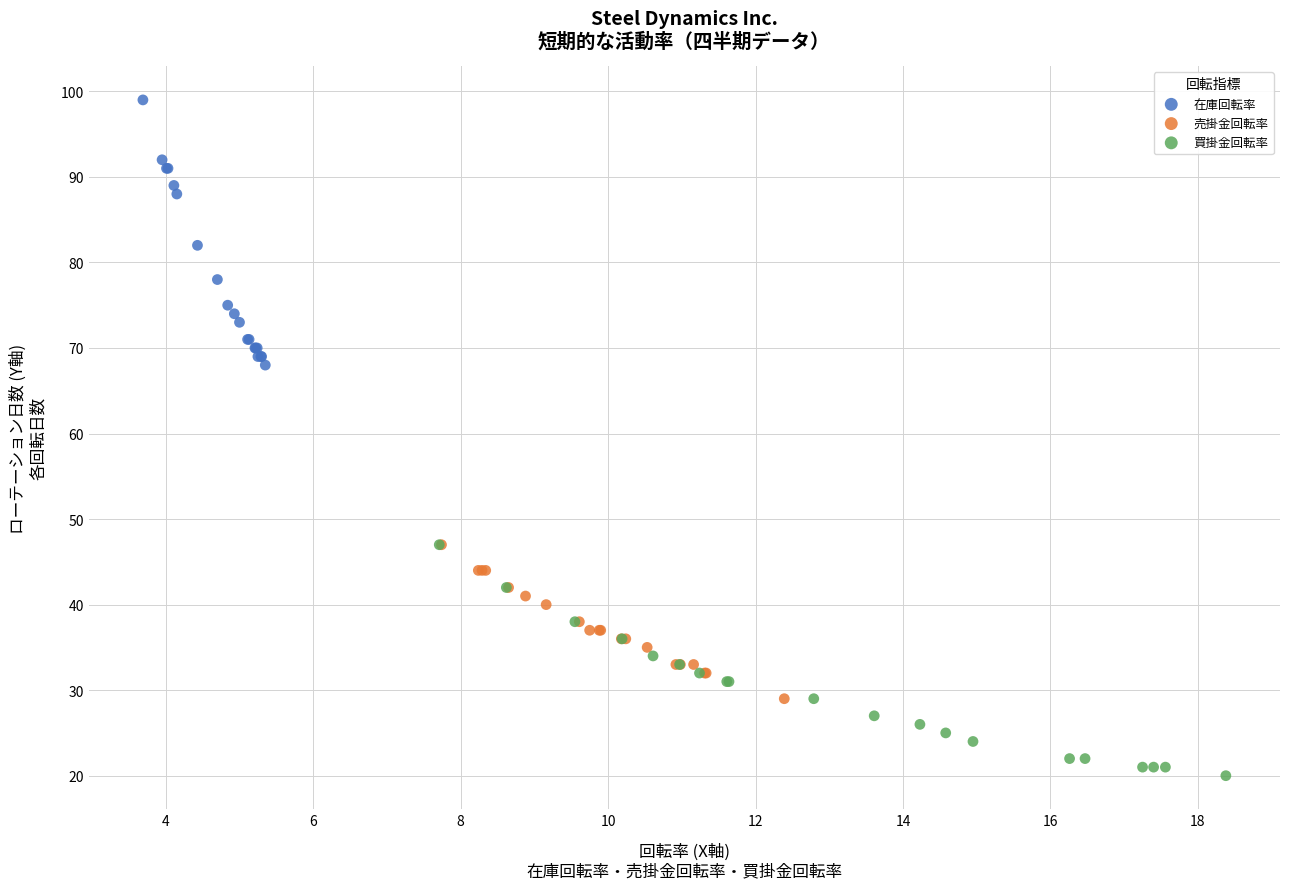

Which series contains the highest Y value?

在庫回転率